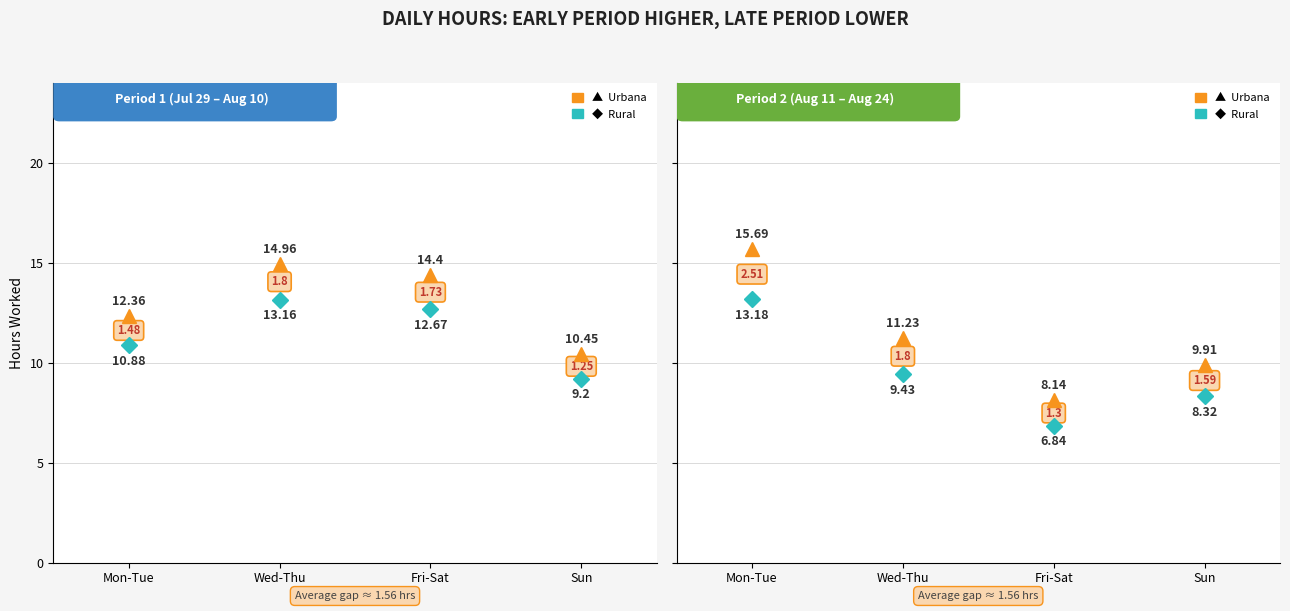

Does the chart have visible grid lines?

Yes